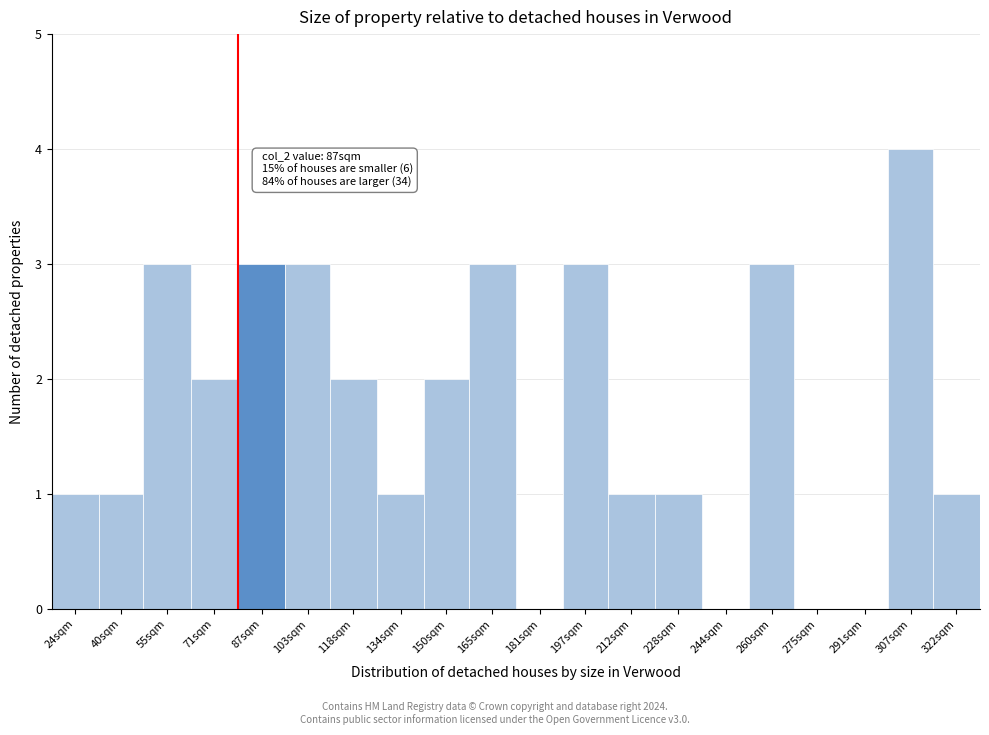

Reading right to left, what are all the values shown in this chart?

322sqm=1	307sqm=4	291sqm=0	275sqm=0	260sqm=3	244sqm=0	228sqm=1	212sqm=1	197sqm=3	181sqm=0	165sqm=3	150sqm=2	134sqm=1	118sqm=2	103sqm=3	87sqm=3	71sqm=2	55sqm=3	40sqm=1	24sqm=1